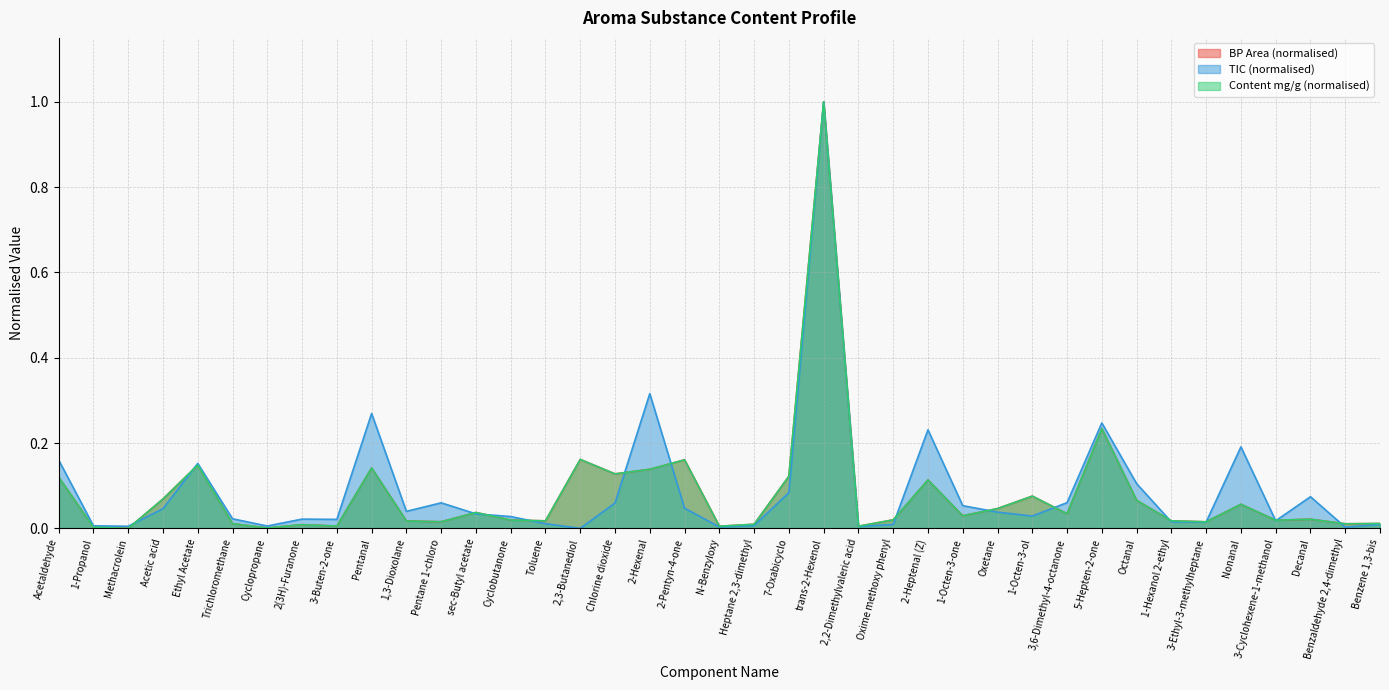

What is the highest value of the BP Area series?

1.0